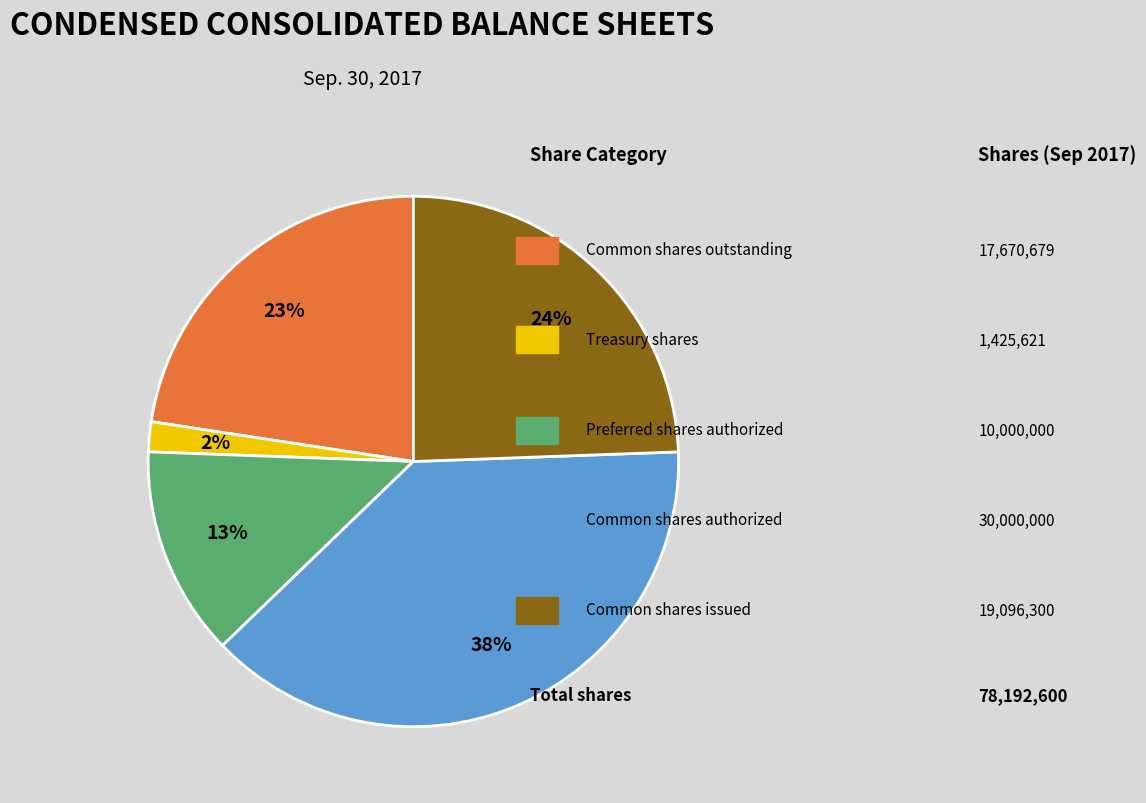

Is there any slice that represents more than half of the pie?

No